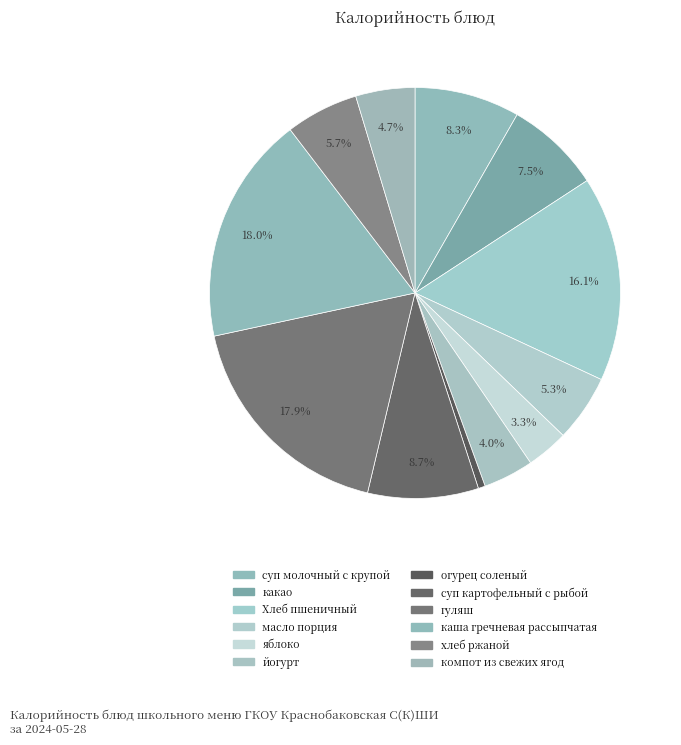

What portion of the pie excludes йогурт?

96.0%